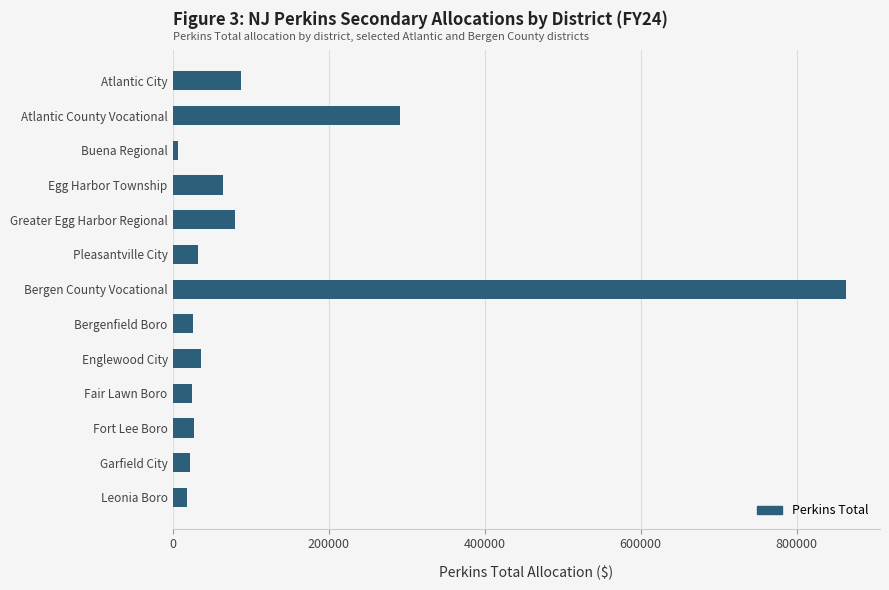

What is the sum of all values?

1583801